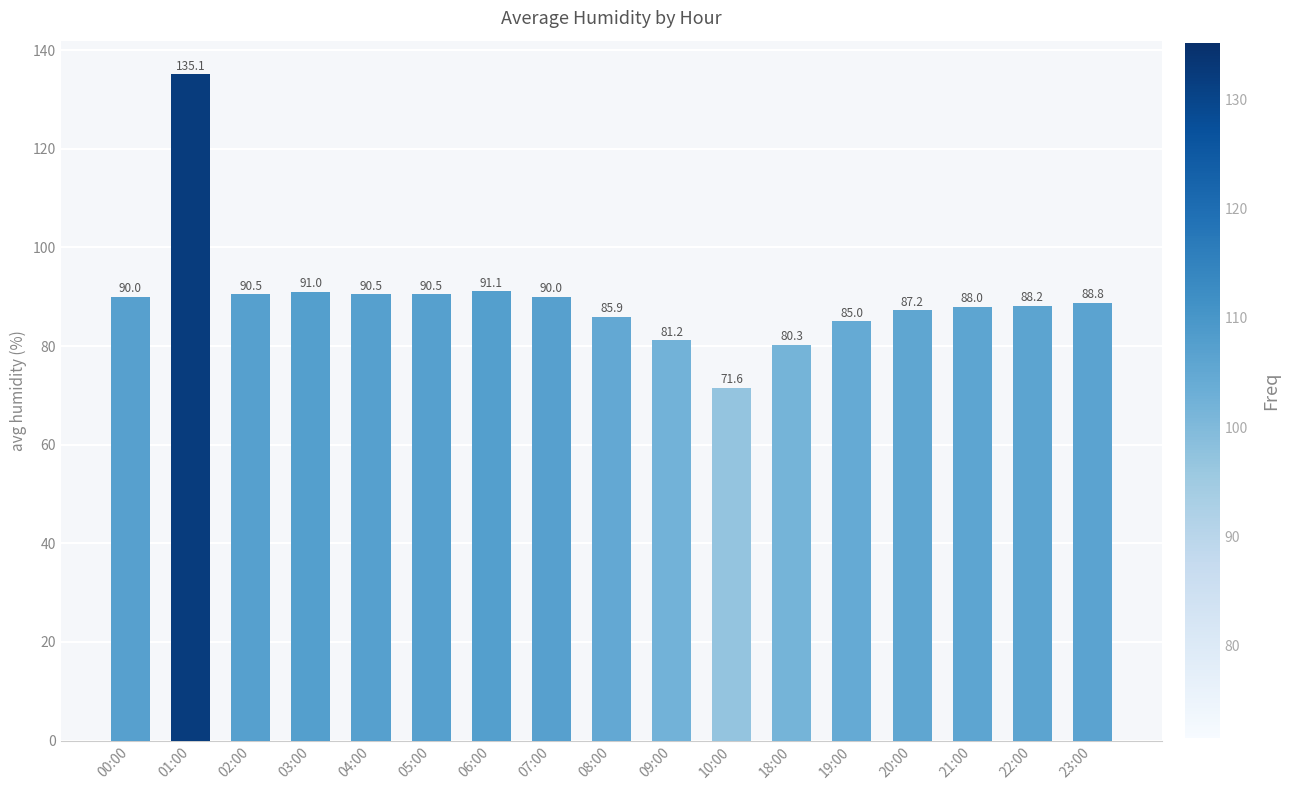

Read the value at 08:00.

85.9